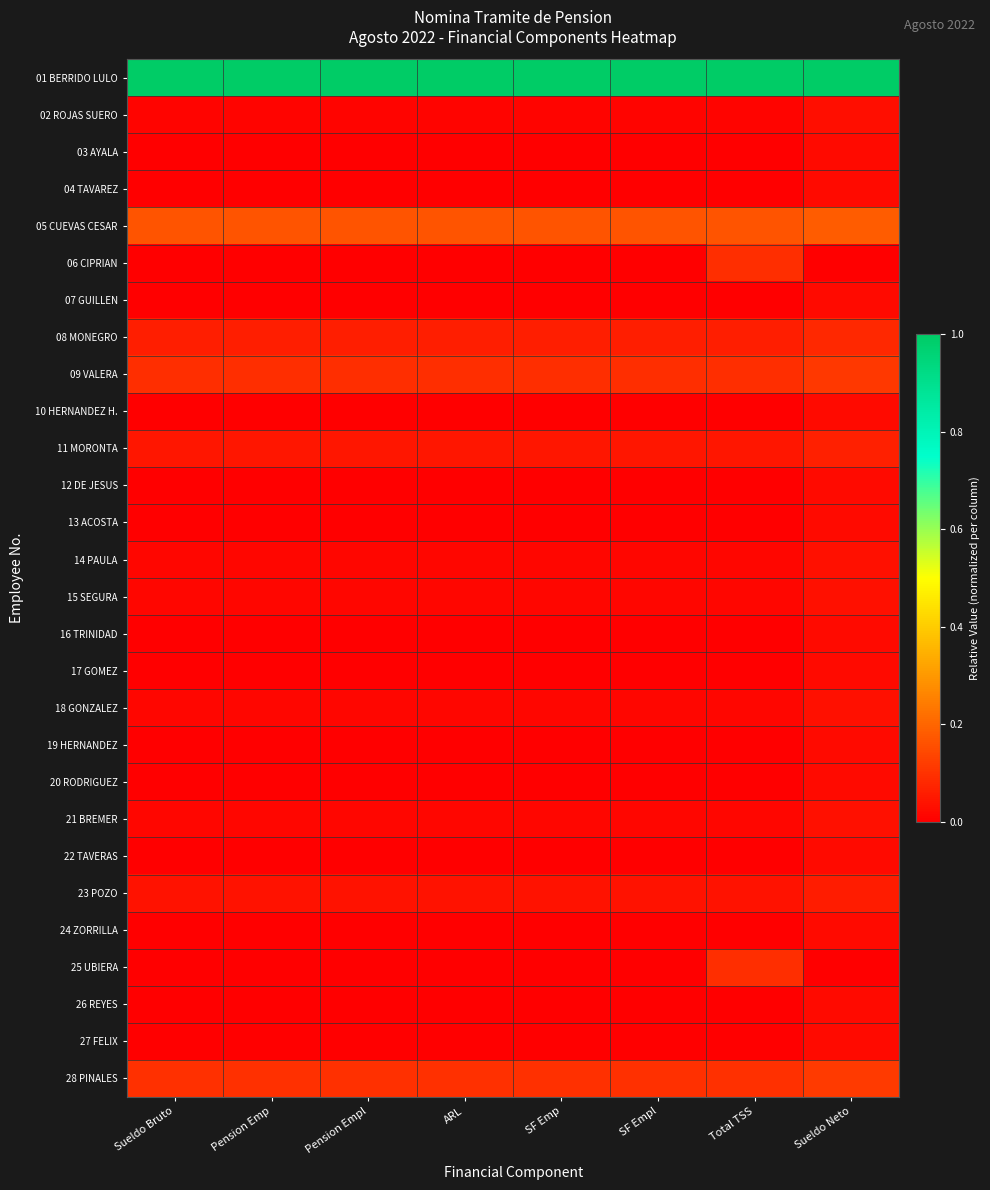

How many series are shown in this chart?

28